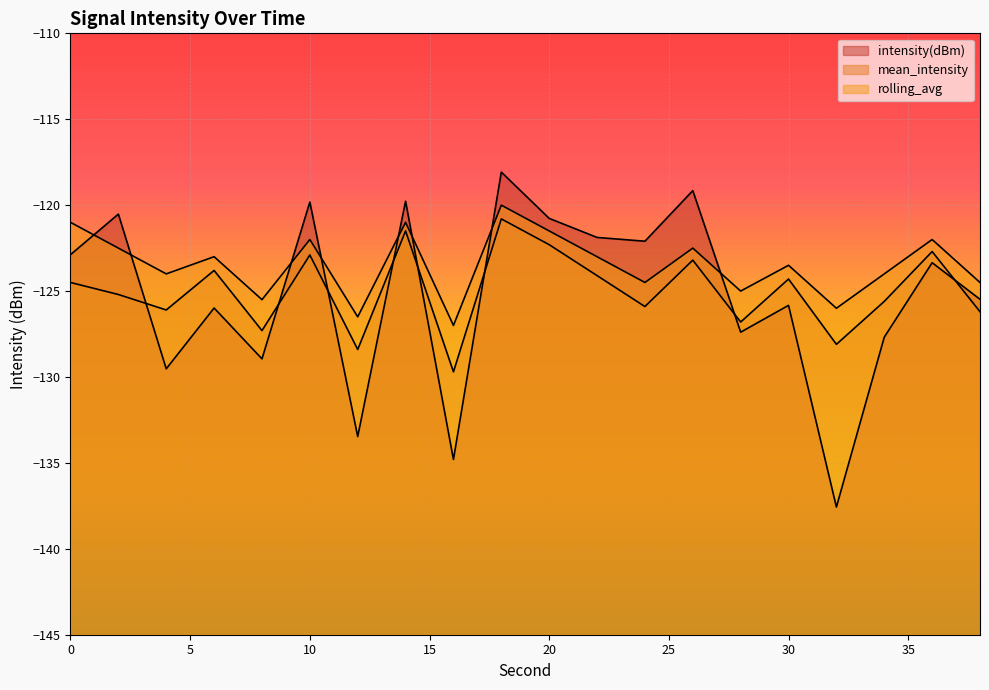

Which has a higher value, 14 or 10?

14